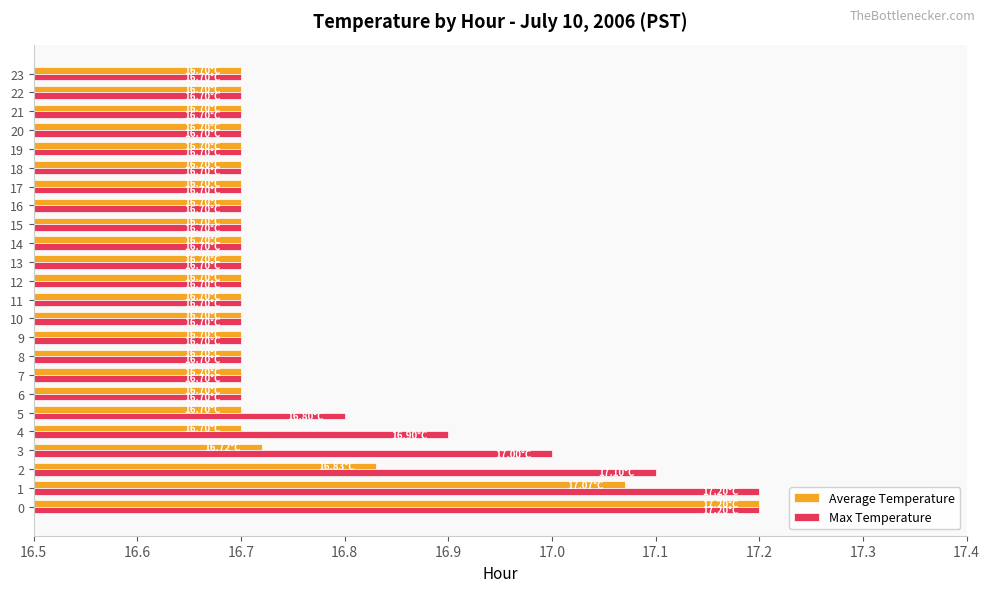

What is the difference between the maximum and minimum values in the Average Temperature series?

0.5